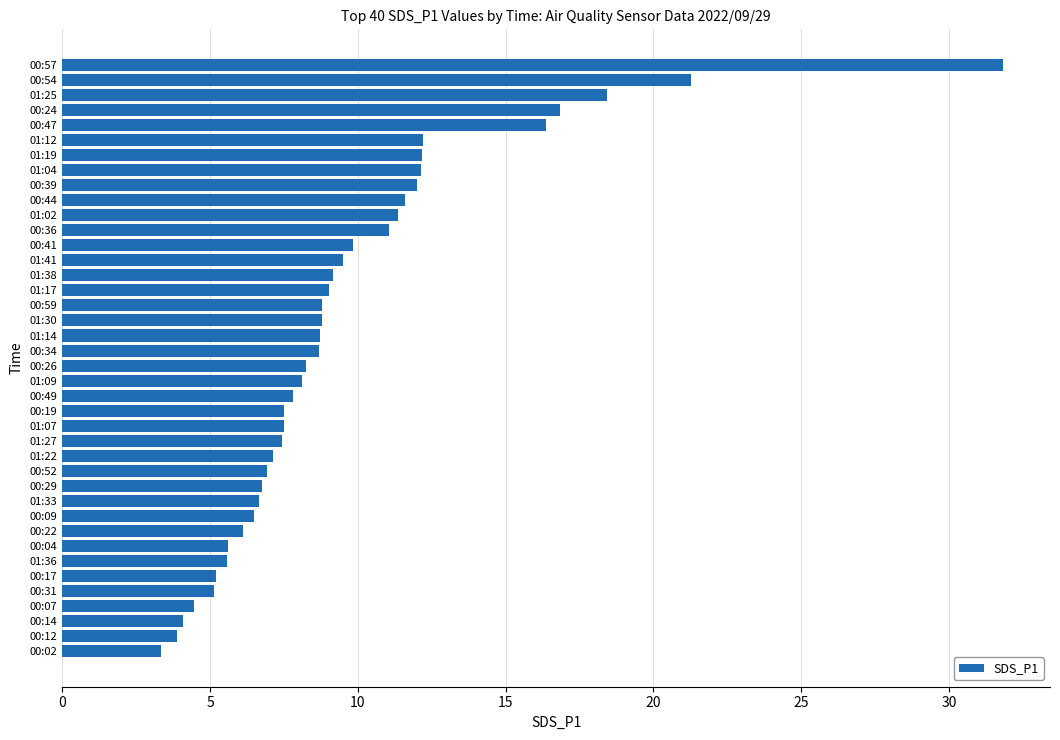

How many bars are there in total?

40